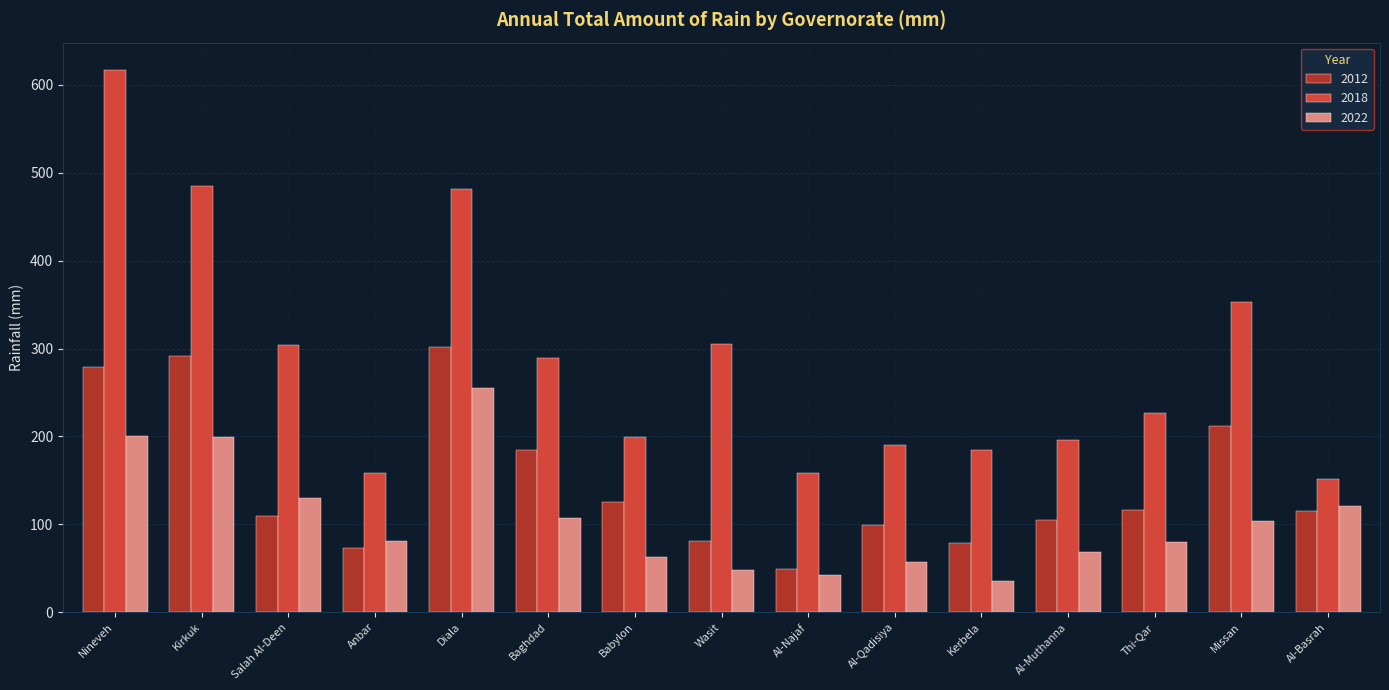

What is the difference between the second highest and minimum values in the 2022 series?

165.1